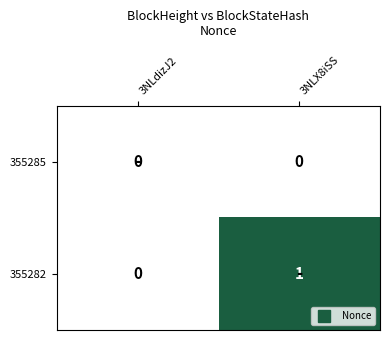

Reading left to right, list all the values displayed in this chart.

355285: 3NLdizJ2=0	3NLX8iSS=0
355282: 3NLdizJ2=0	3NLX8iSS=1